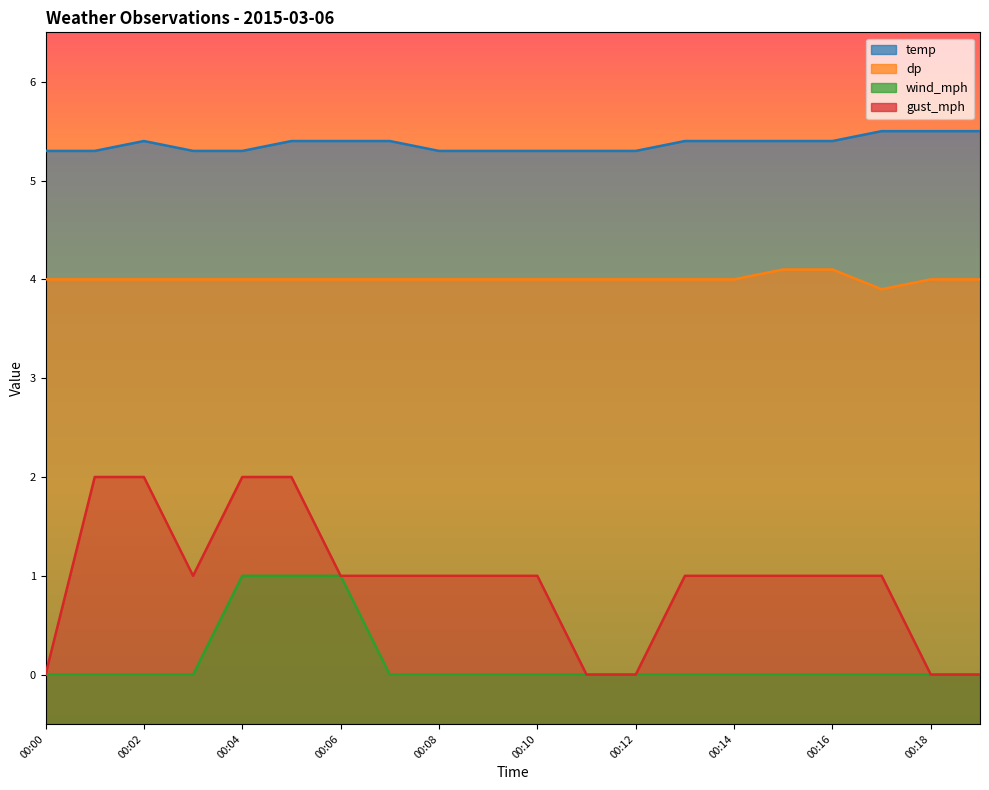

Count the temp values in the range 5 to 6.

20